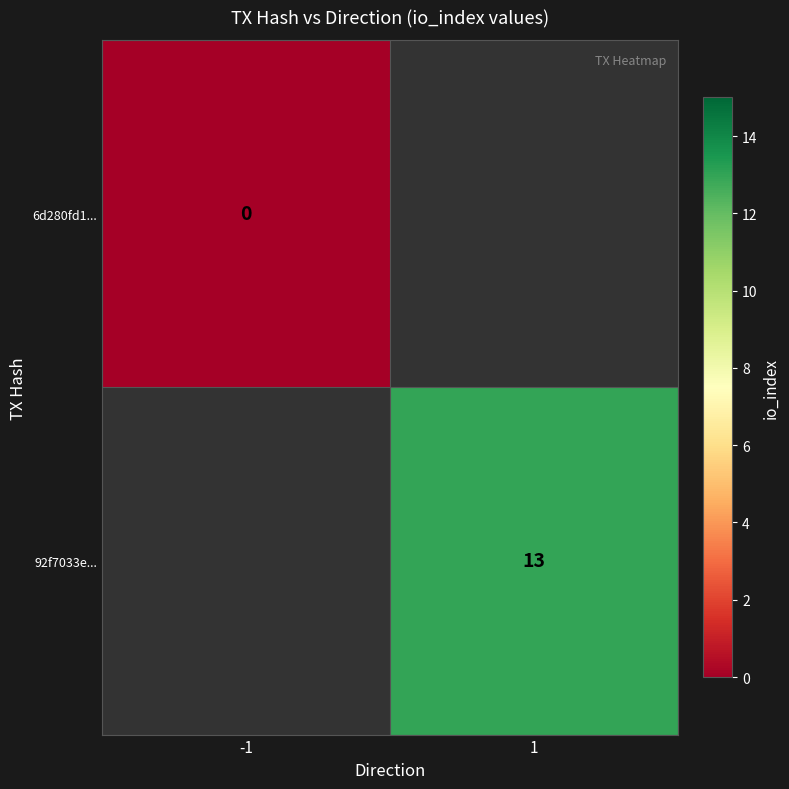

Is the value of 6d280fd1... at -1 greater than the value of 92f7033e... at 1?

No